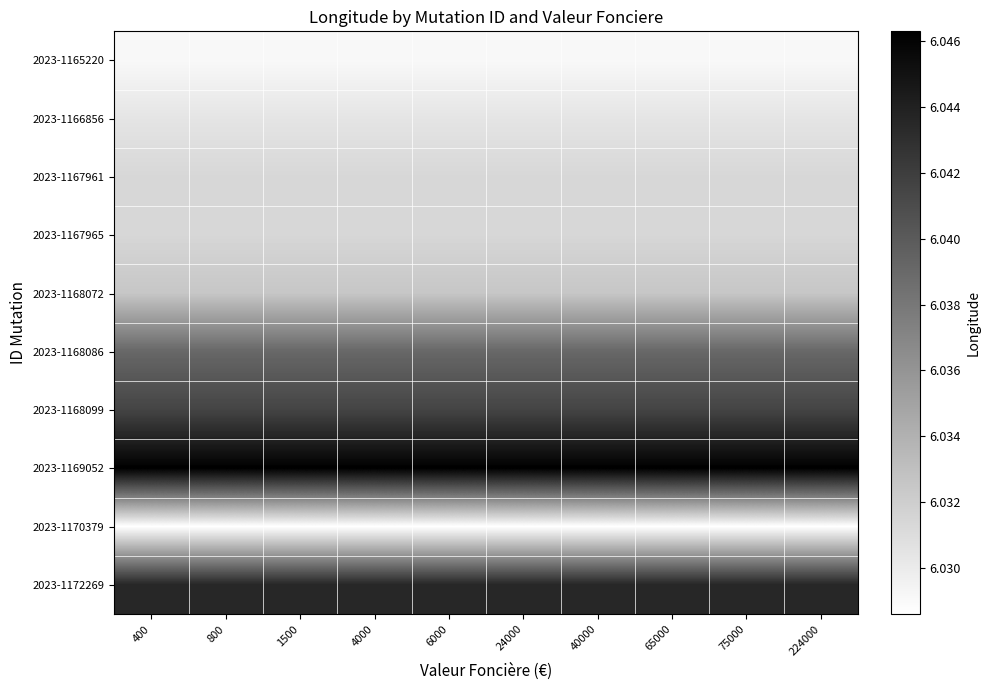

Which series has the largest range (max minus min)?

2023-1165220